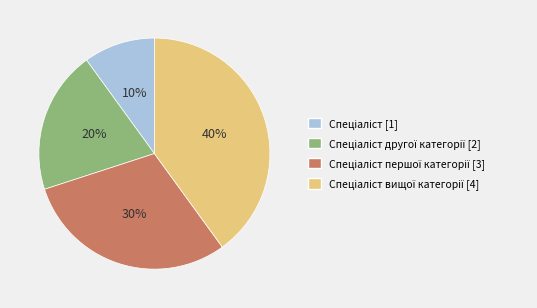

Is there any slice that represents more than half of the pie?

No